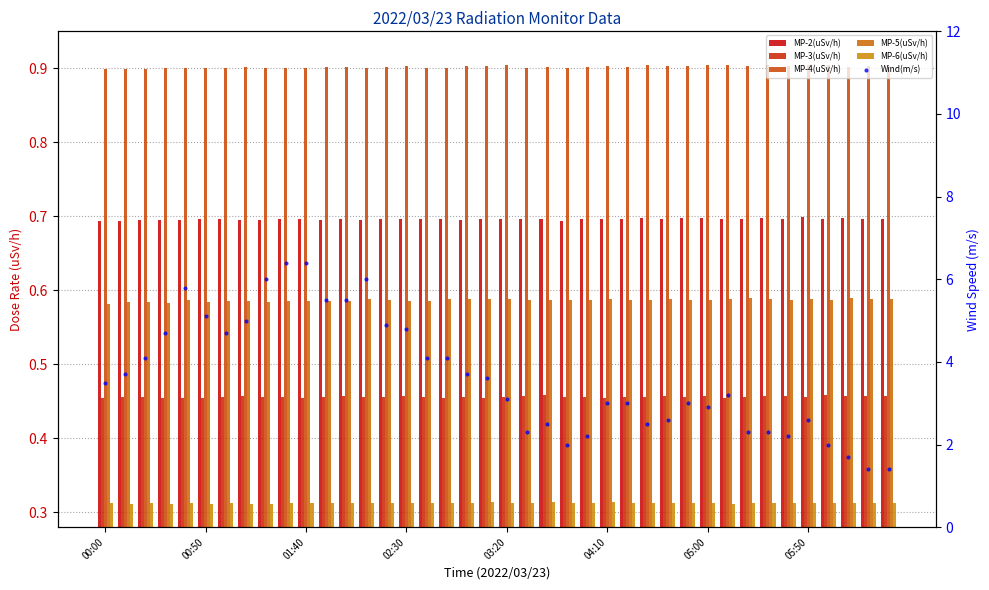

Count the MP-4(uSv/h) values in the range 0 to 1.

40